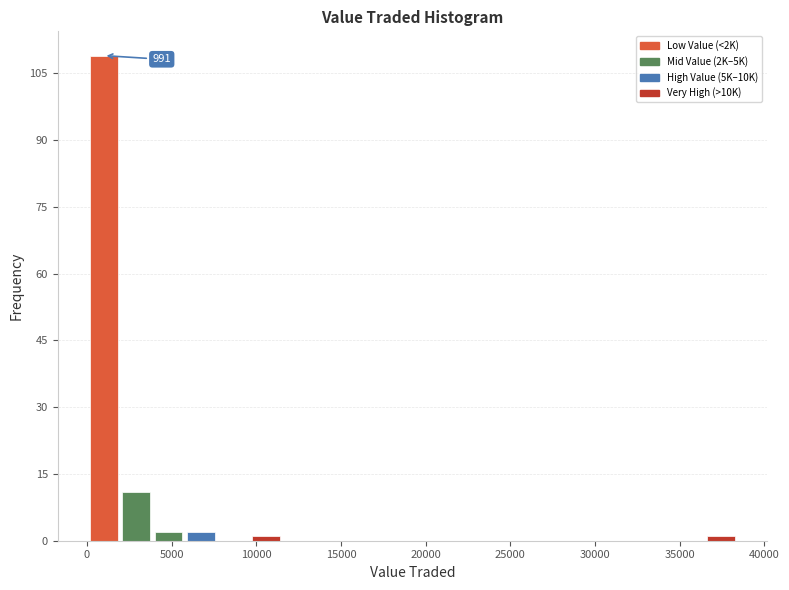

Around what value on the x-axis is the tallest bar? Give the approximate position of its centre, as read against the axis.

1000